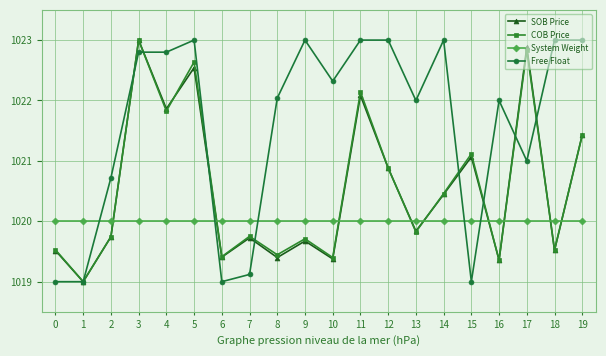

True or false: COB Price has a value of 1020.5 at 14.

True